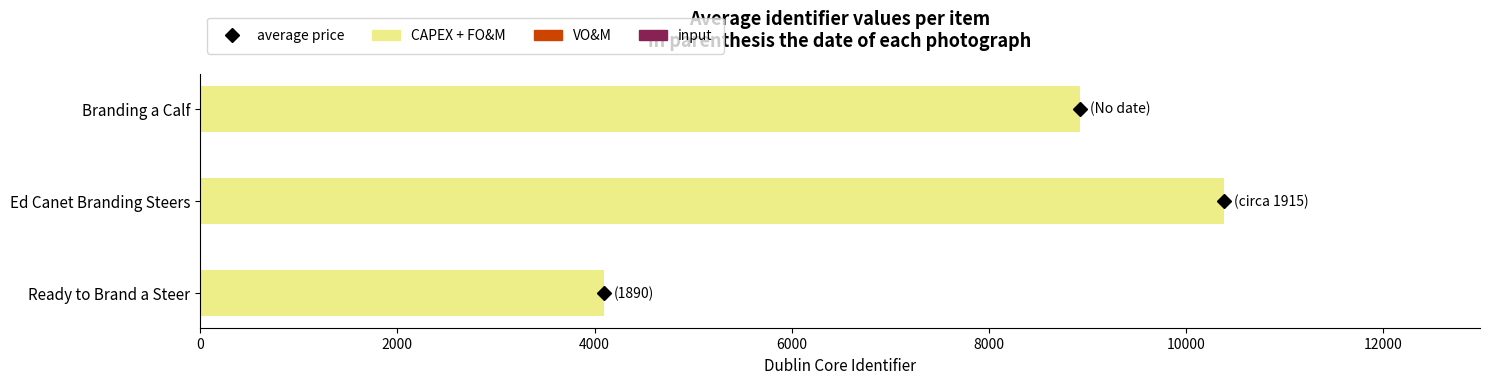

At which label is the value closest to 7239?

Branding a Calf